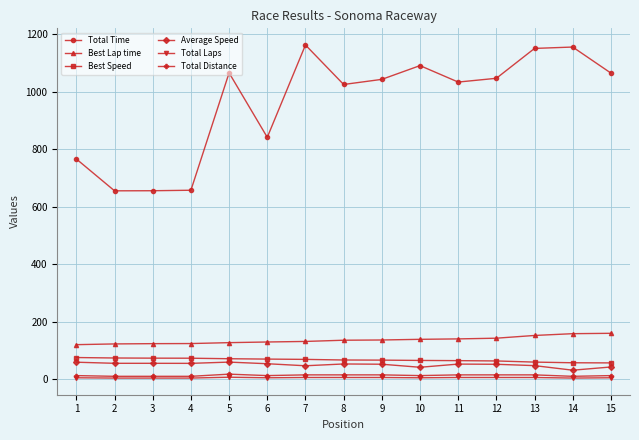

Which series has the largest total across all categories?

Total Time